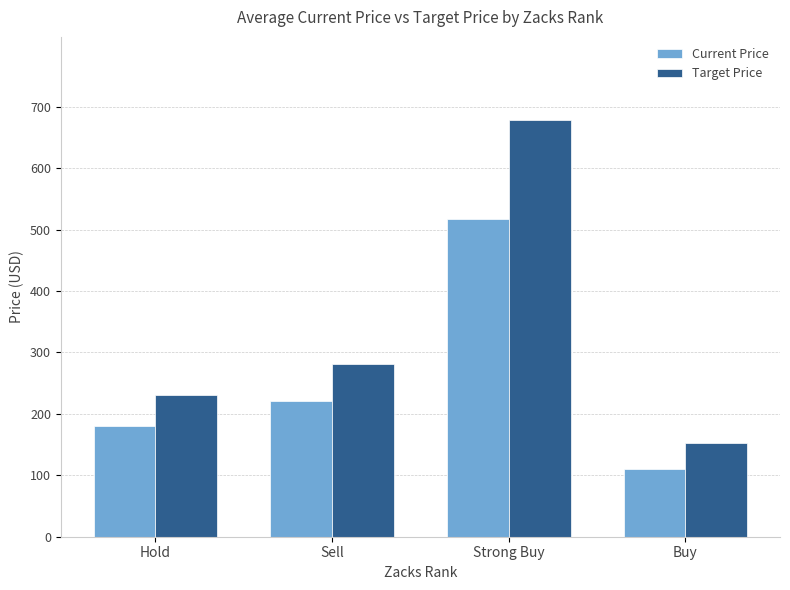

What is the average value of the Current Price series?

257.1